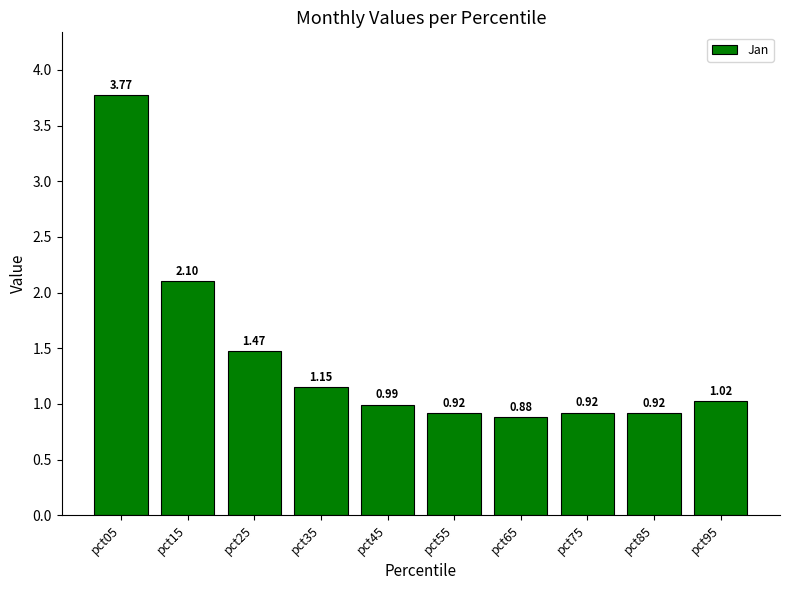

What is the change in value from pct85 to pct95?

+0.1